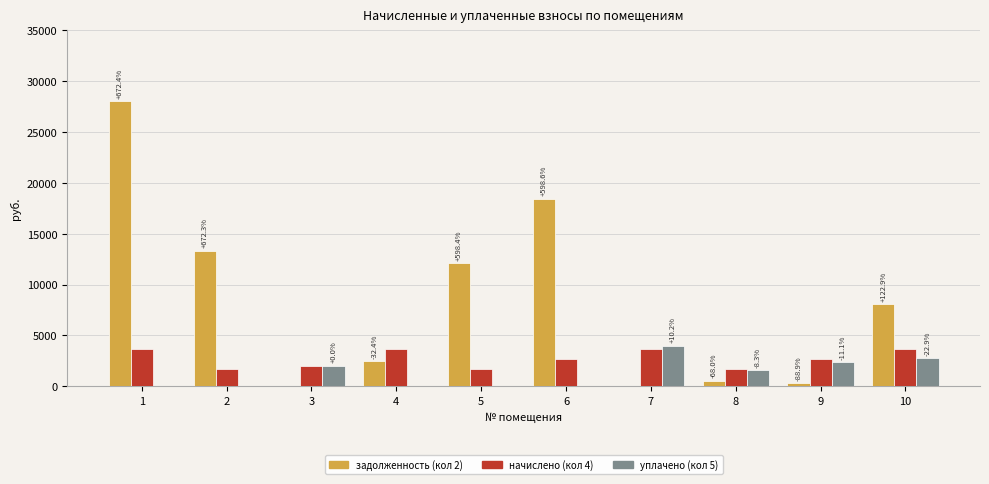

Does the chart contain stacked bars?

No